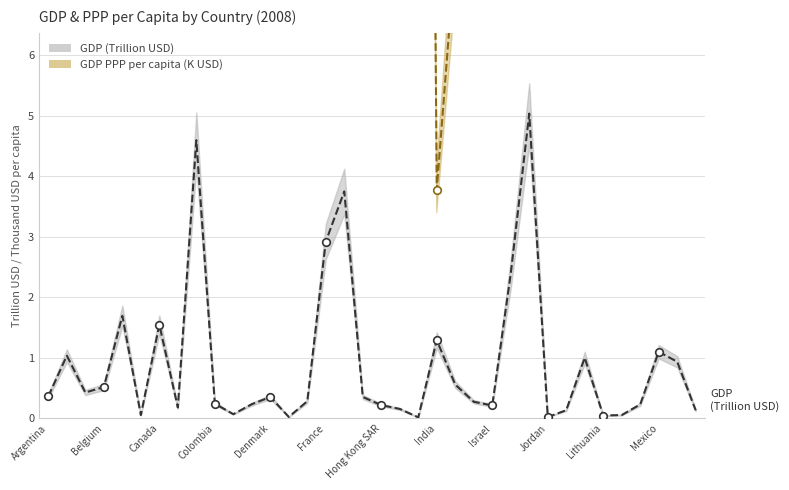

Which series has the largest total across all categories?

GDP PPP per capita (K USD)